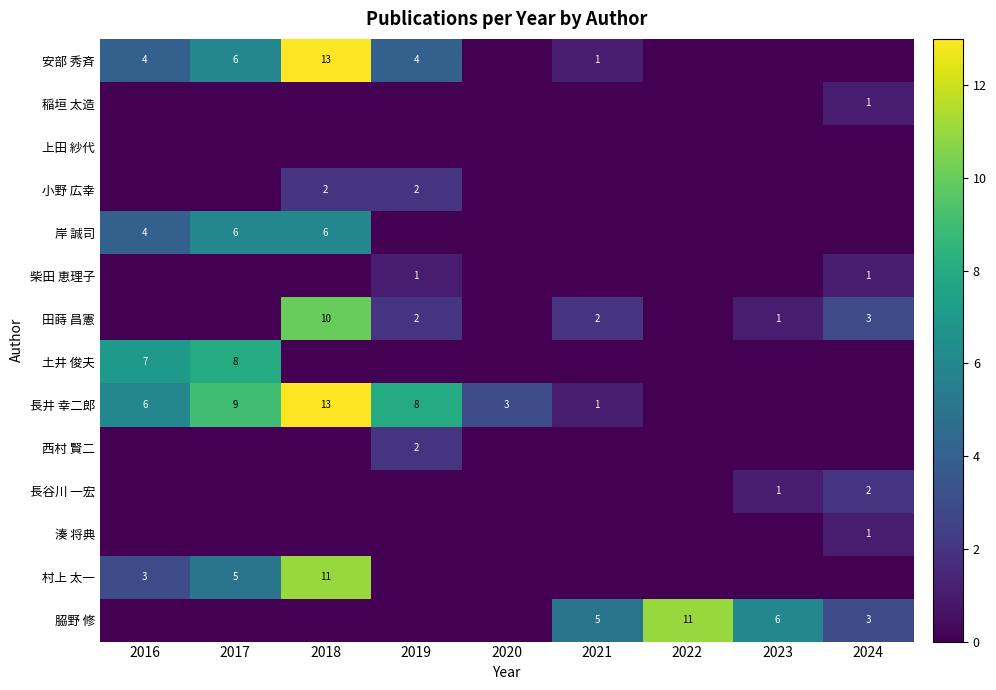

What is the sum of the 田蒔 昌憲 values at 2019 and 2021?

4